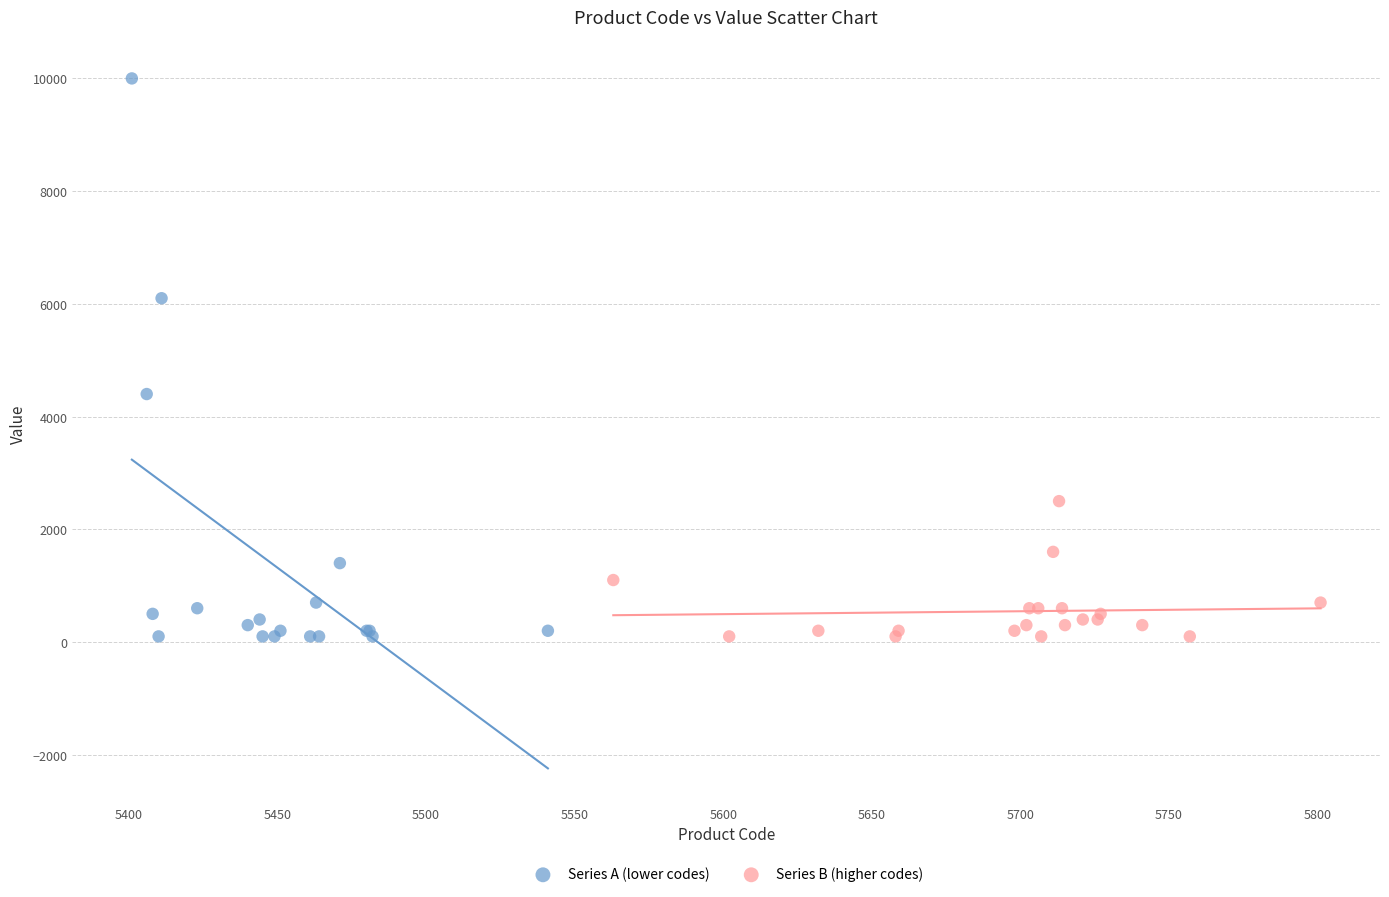

Which series contains the highest Y value?

Series A (lower codes)